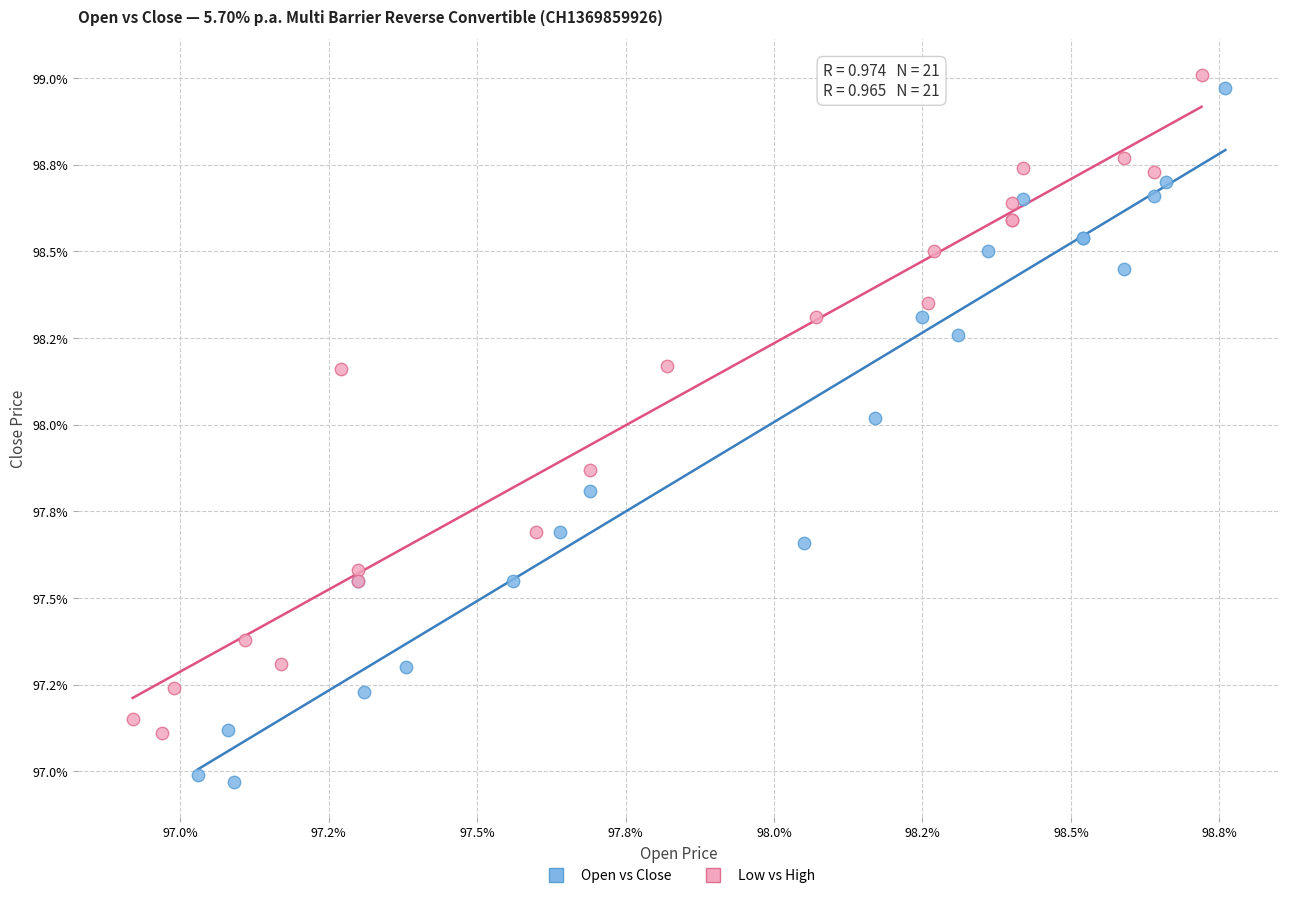

Which series has the widest spread of Y values?

Open vs Close